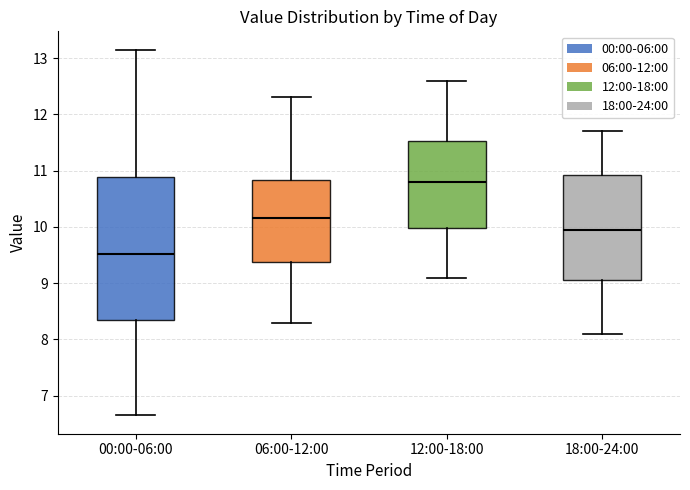

Which box is the tallest, from its lower edge to its upper edge?

00:00-06:00